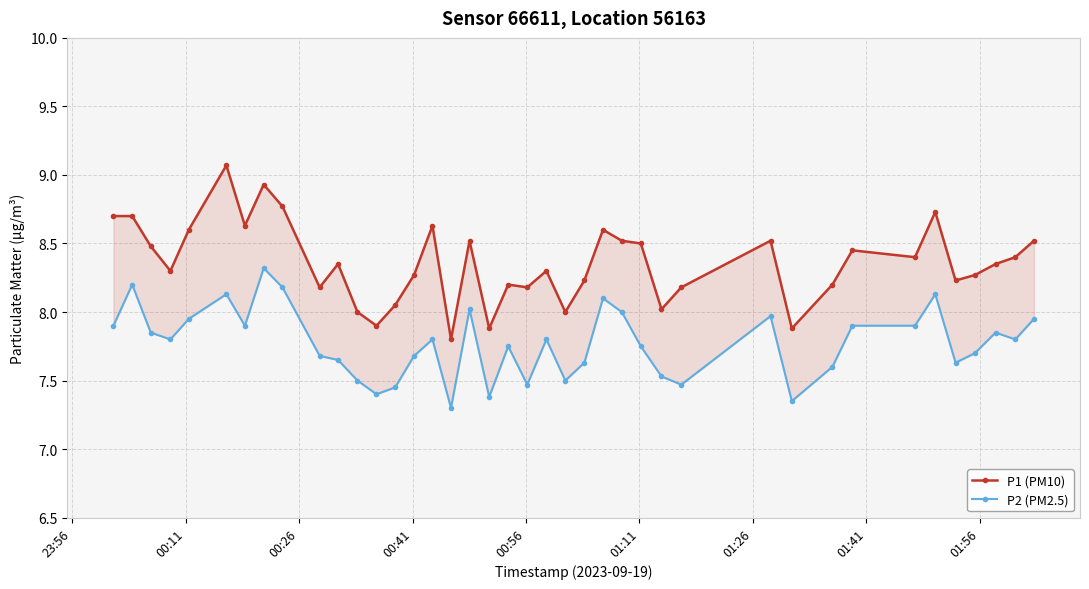

What is the average value of the P1 (PM10) series?

8.4